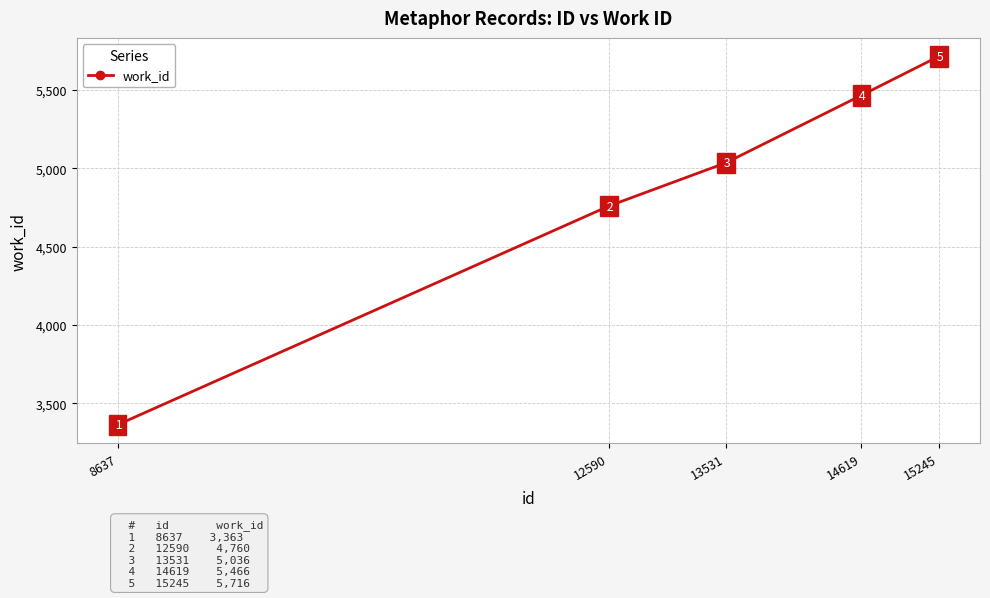

At which category does the chart reach its minimum across all series?

8637